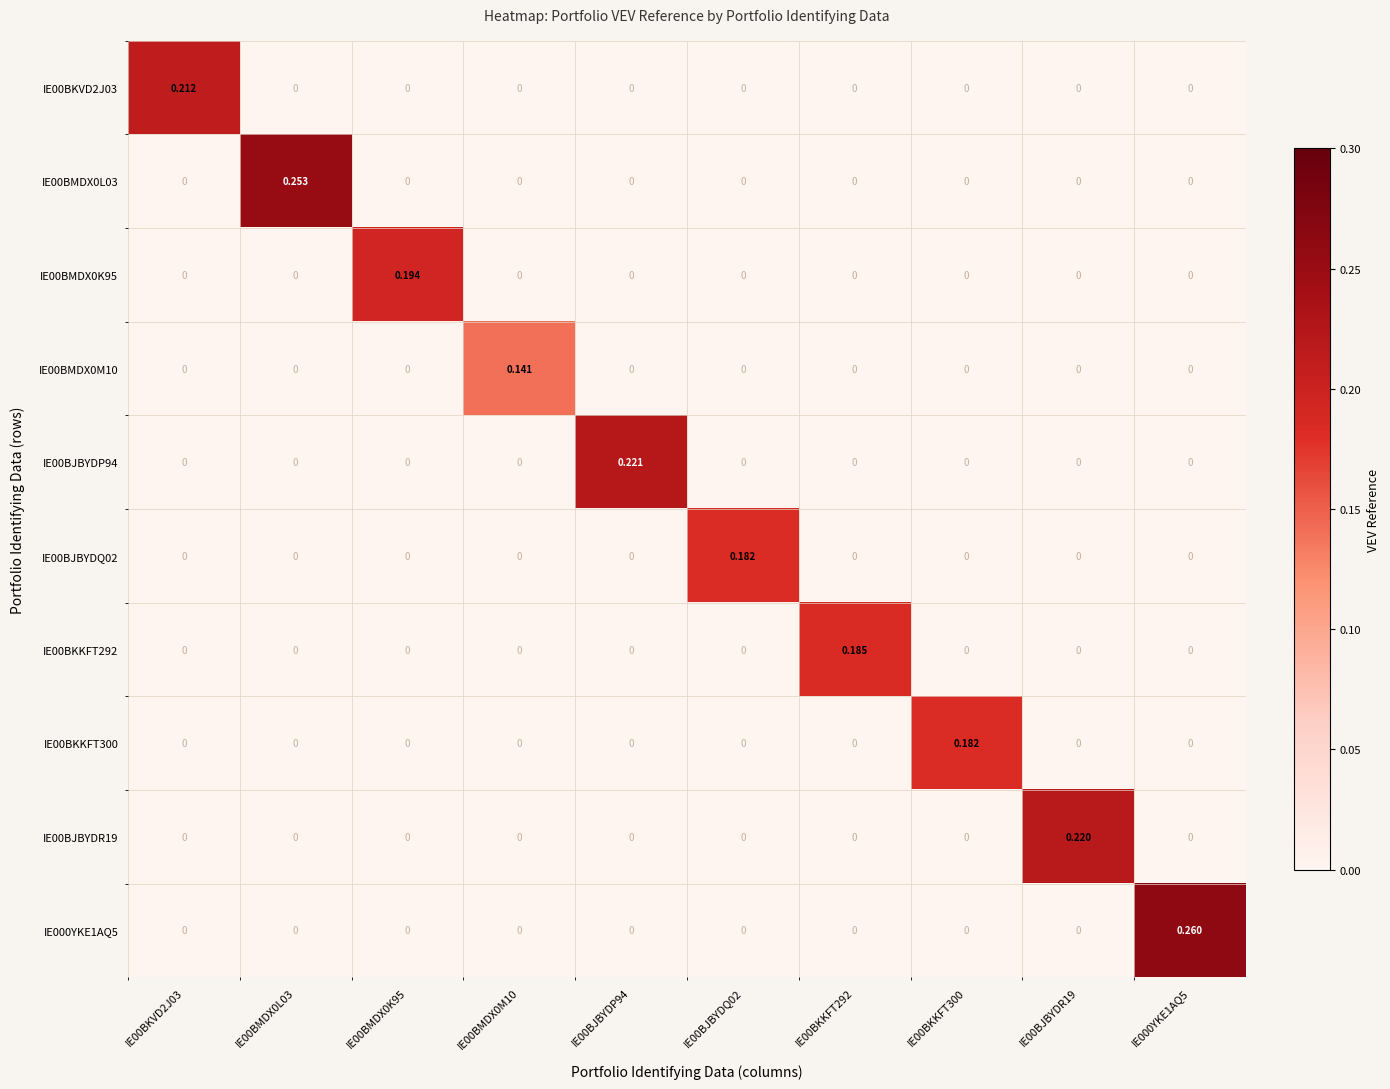

At which category is the sum across all series the highest?

IE000YKE1AQ5